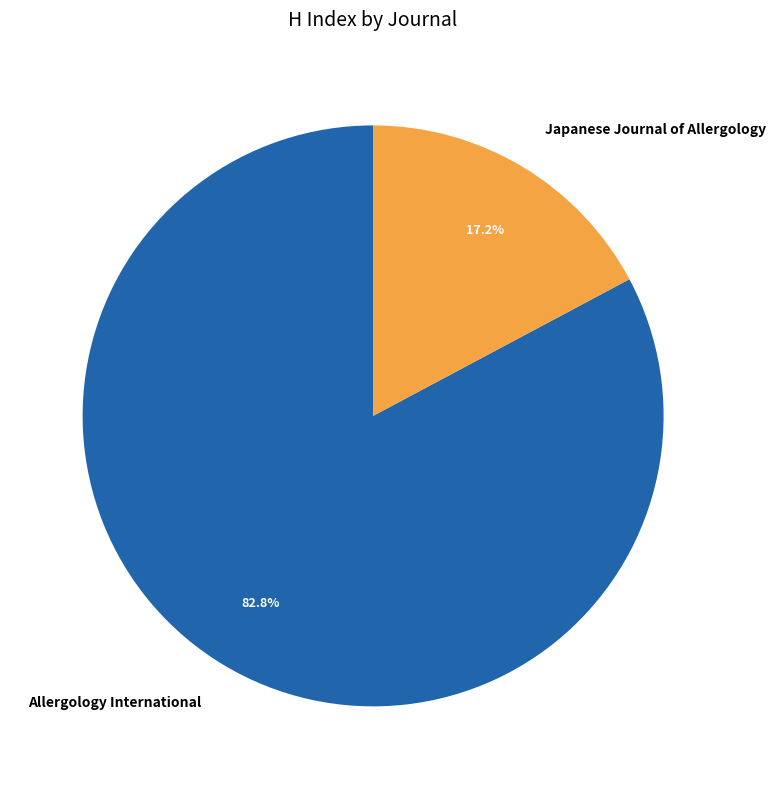

Is there a majority slice in this chart?

Yes